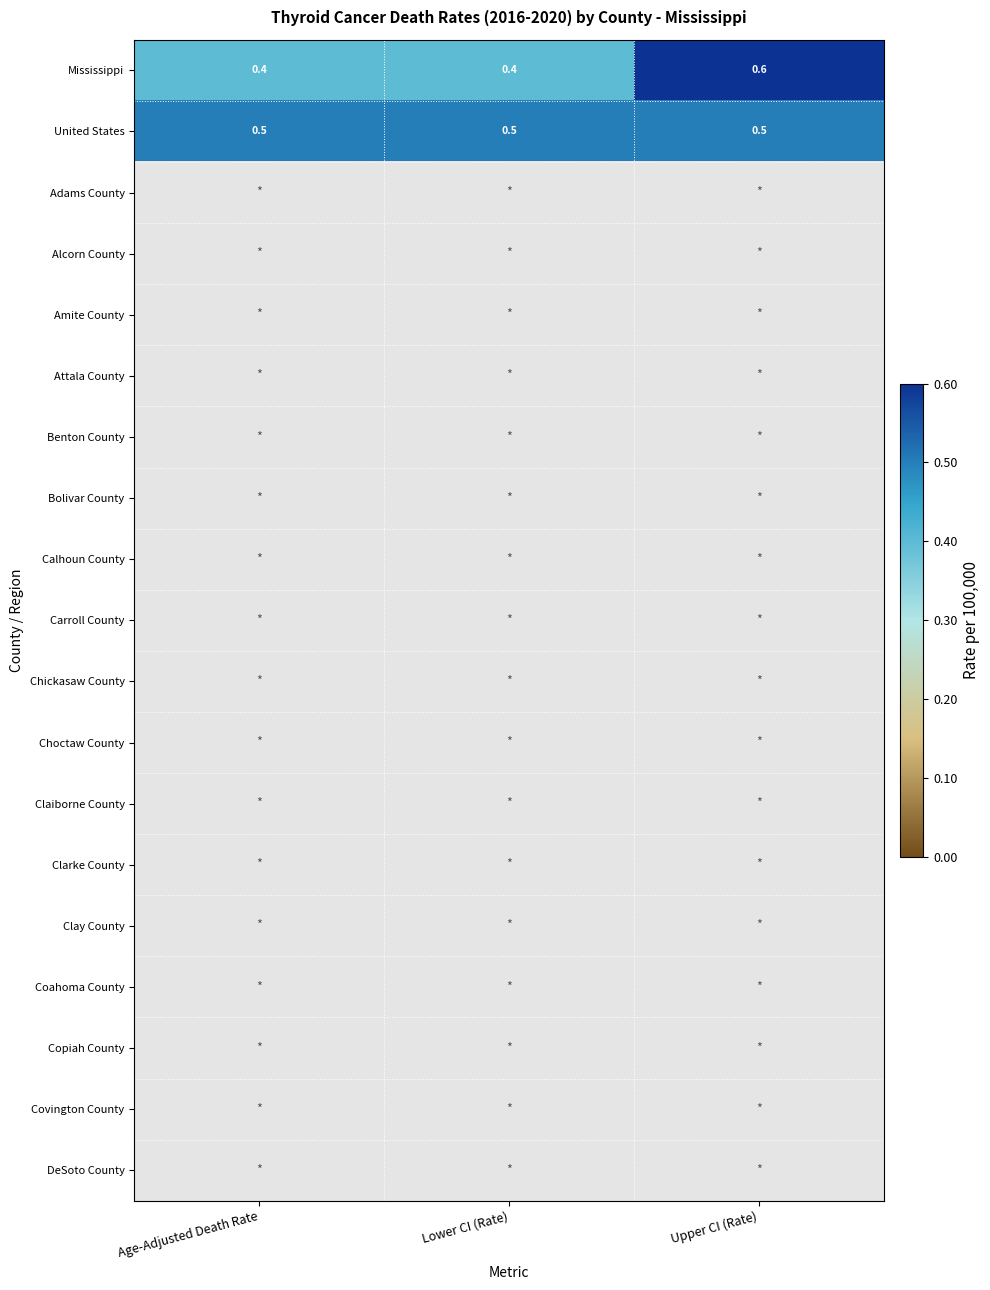

The Mississippi series shows 0.2 at Age-Adjusted Death Rate. True or false?

False